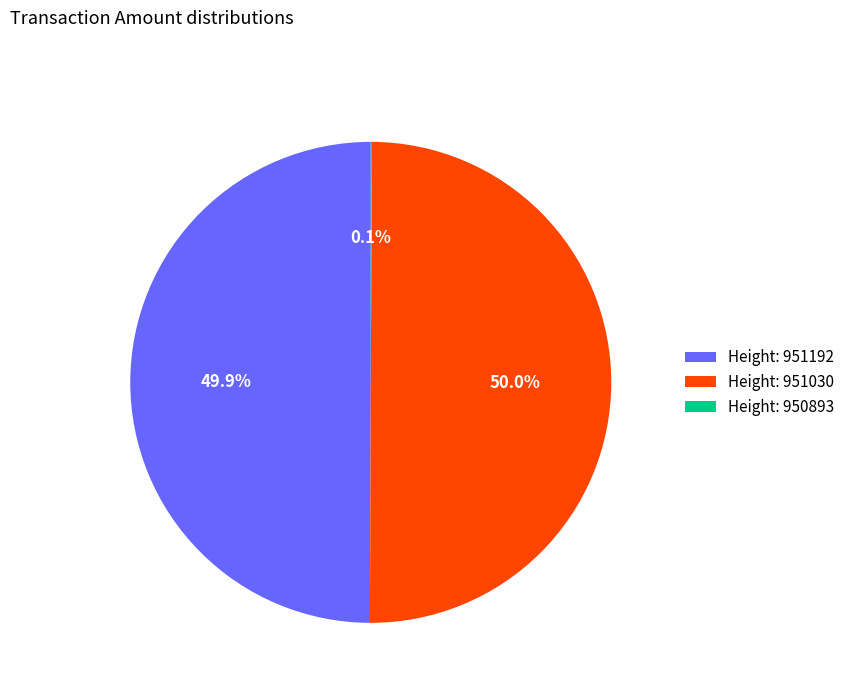

Approximately how many times larger is the value at Height: 951030 compared to Height: 951192?

1.0